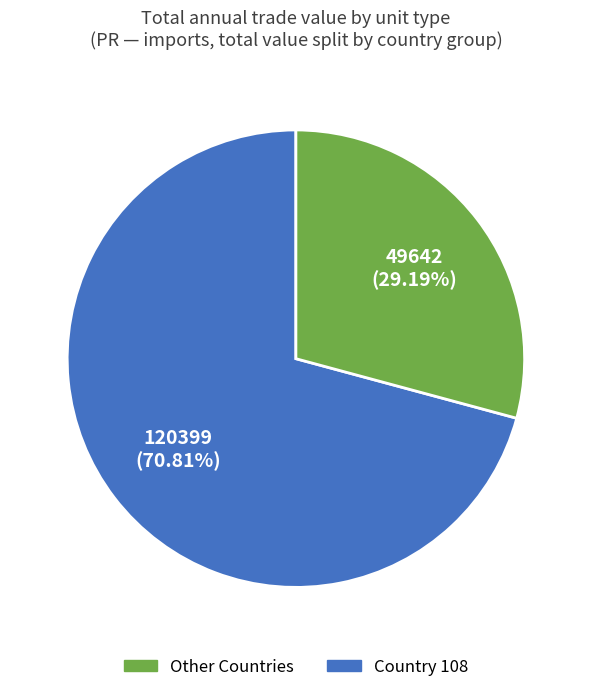

Is there a majority slice in this chart?

Yes